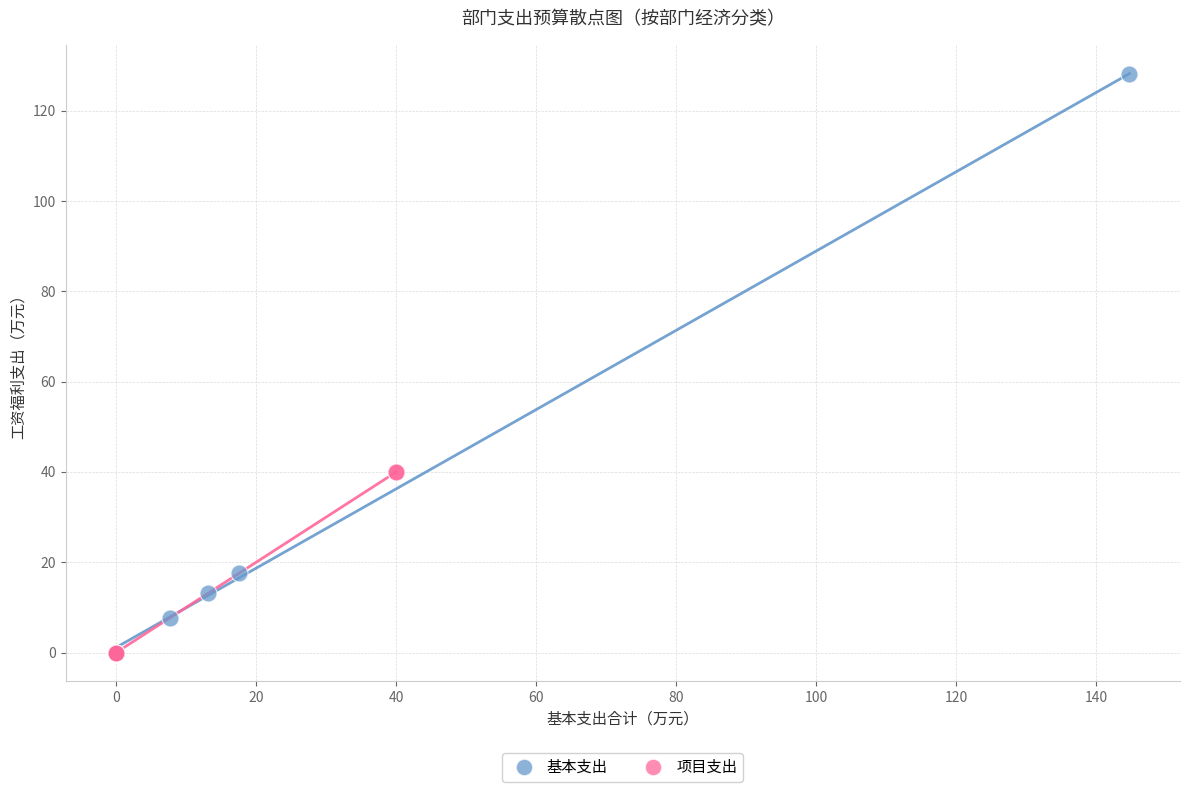

Which series has the widest spread of Y values?

基本支出